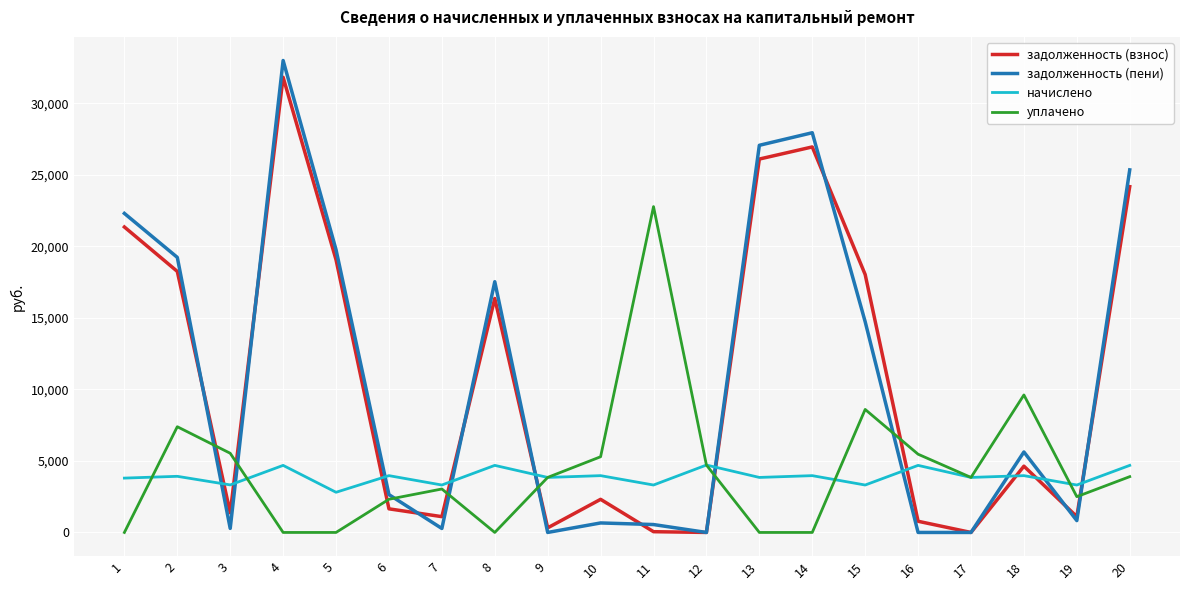

Which series has the widest spread of values?

задолженность (пени)